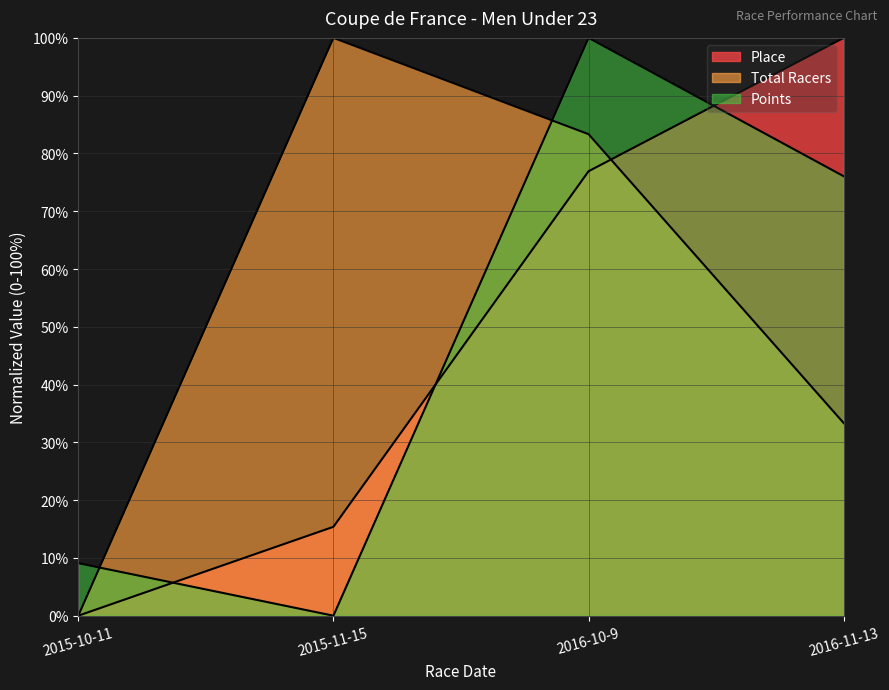

What position from the right is 2015-11-15?

3